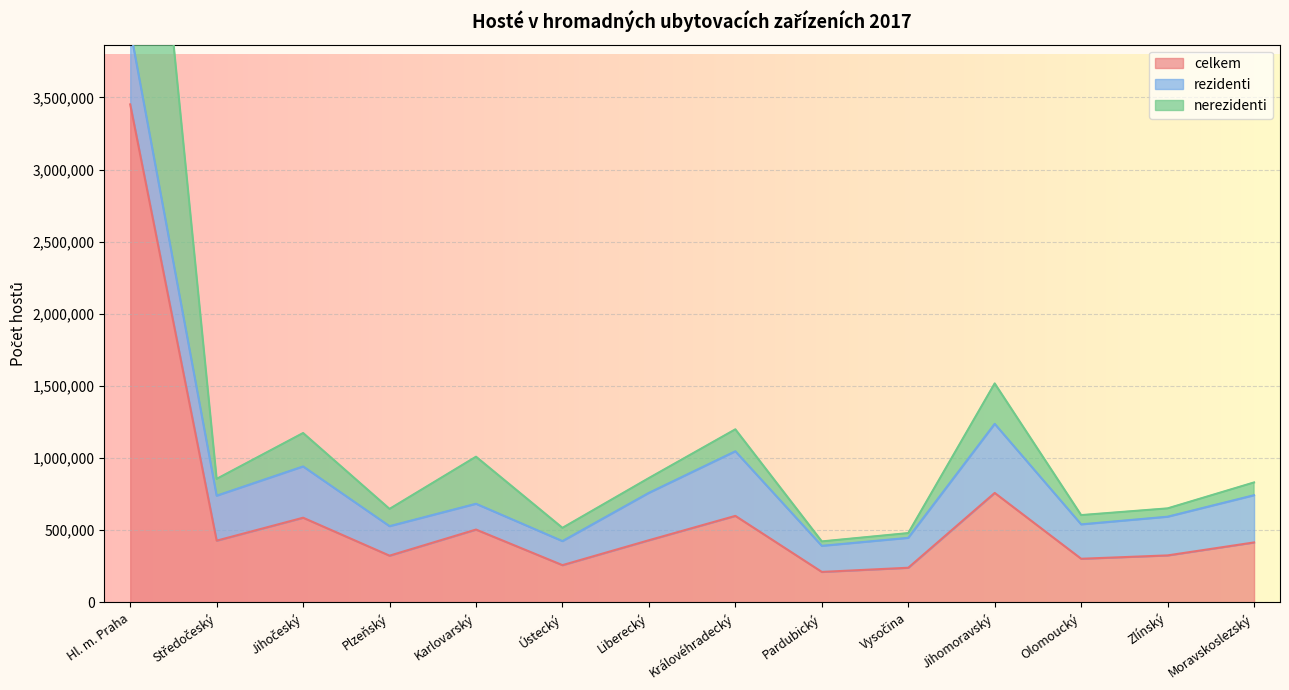

What is the average value of the nerezidenti series?

631356